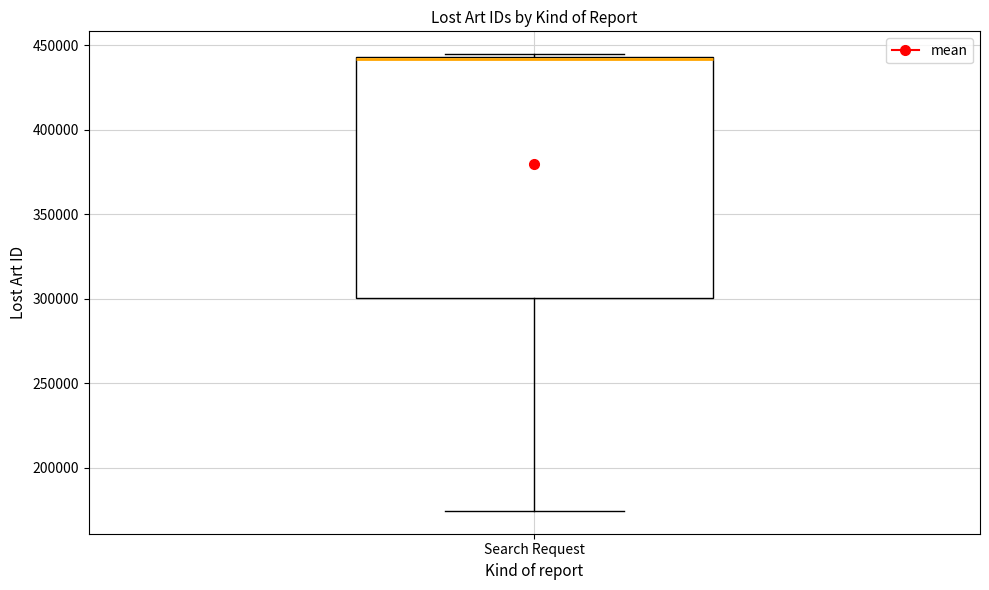

Read this box plot against the y-axis: the position of the median line, the range covered by the box, and the ends of both whiskers. The values are not printed on the chart, so give them approximately, as read against the axis.

median 440000, box 300000 to 445000, whiskers 175000 to 445000 (just above the box's upper edge)